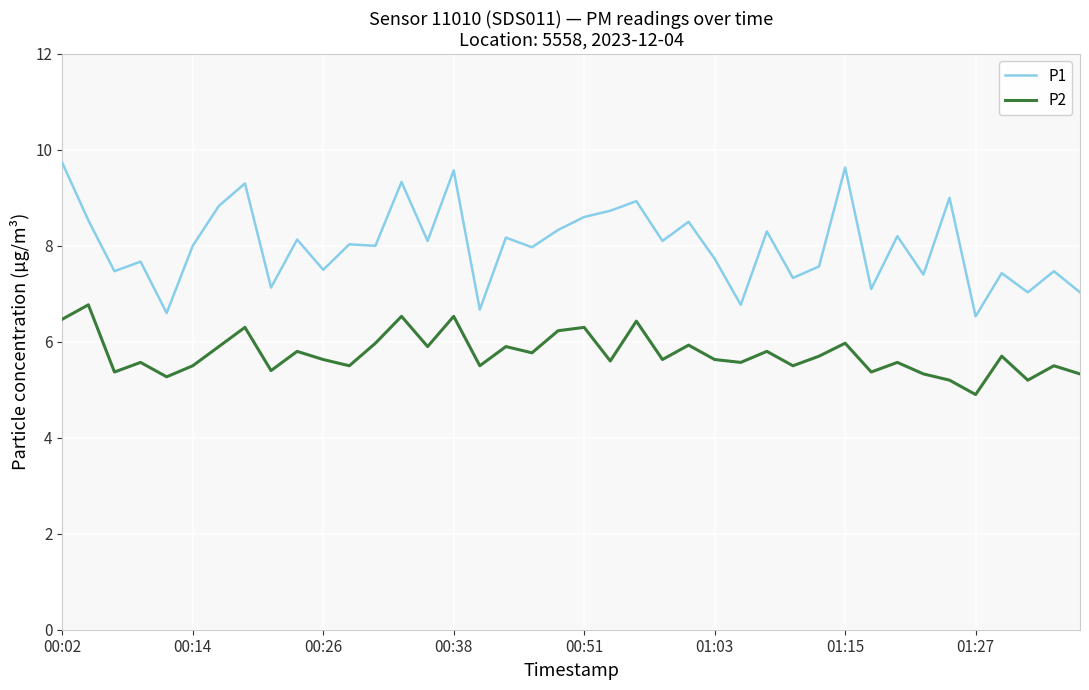

Which series has the largest total across all categories?

P1